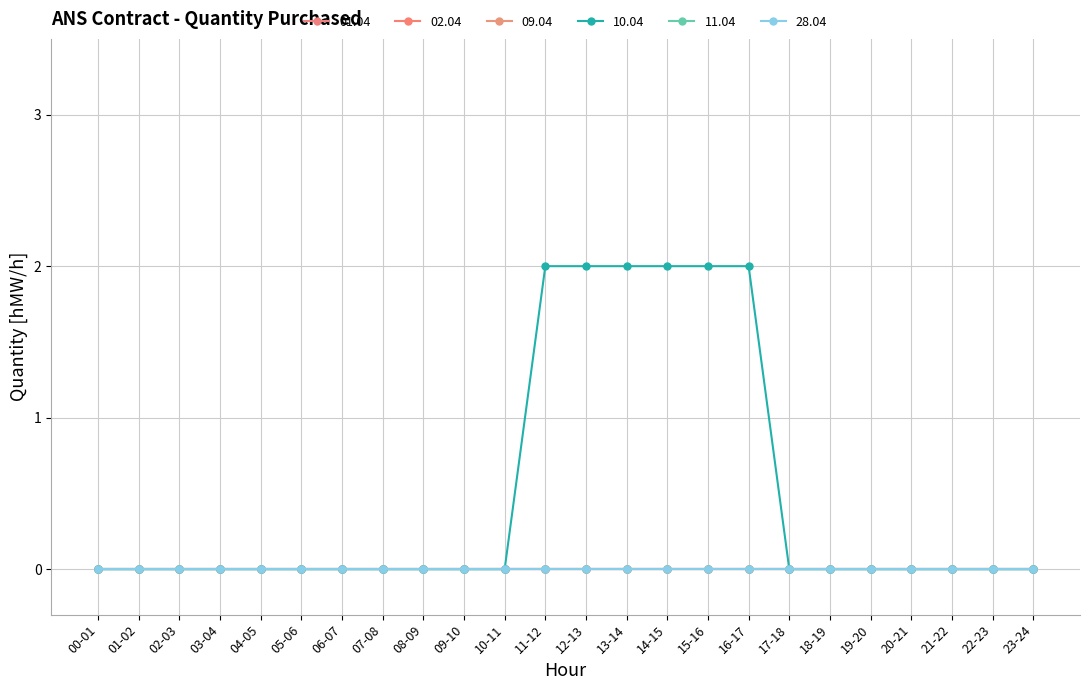

Is this an area chart (filled region under the line)?

No